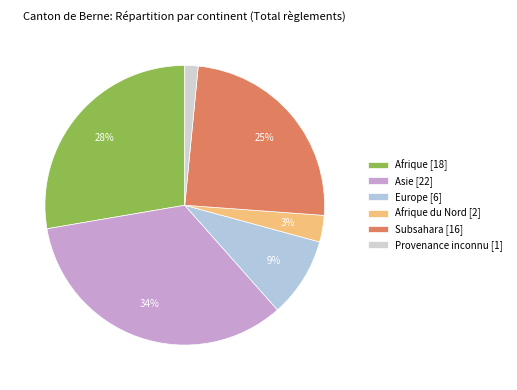

Rank the categories by value from lowest to highest.

Provenance inconnu [1], Afrique du Nord [2], Europe [6], Subsahara [16], Afrique [18], Asie [22]